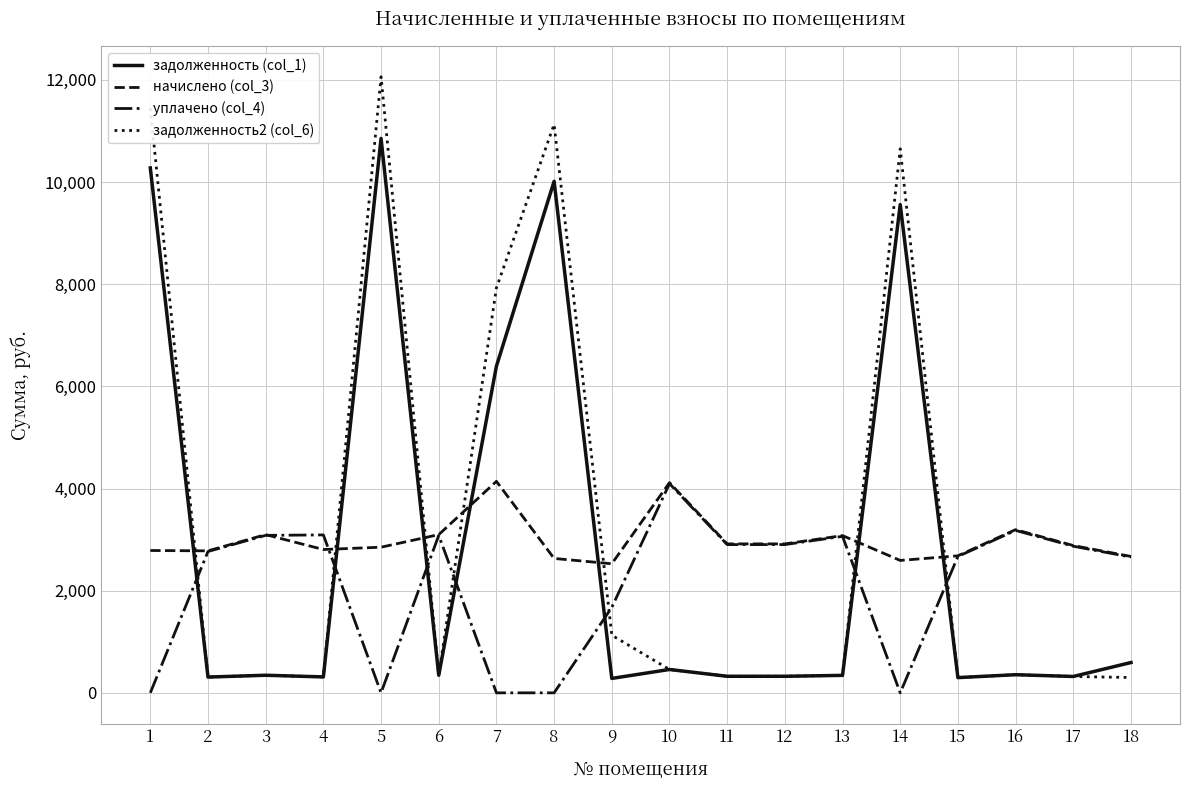

Which category has the highest value across all series?

5